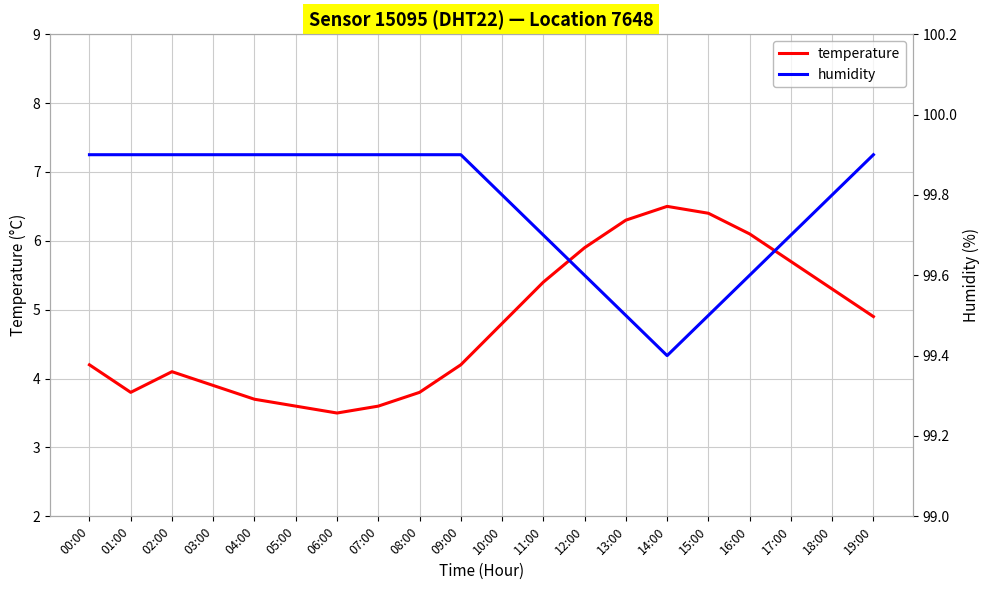

Is the value of temperature at 11:00 greater than the value of humidity at 19:00?

No